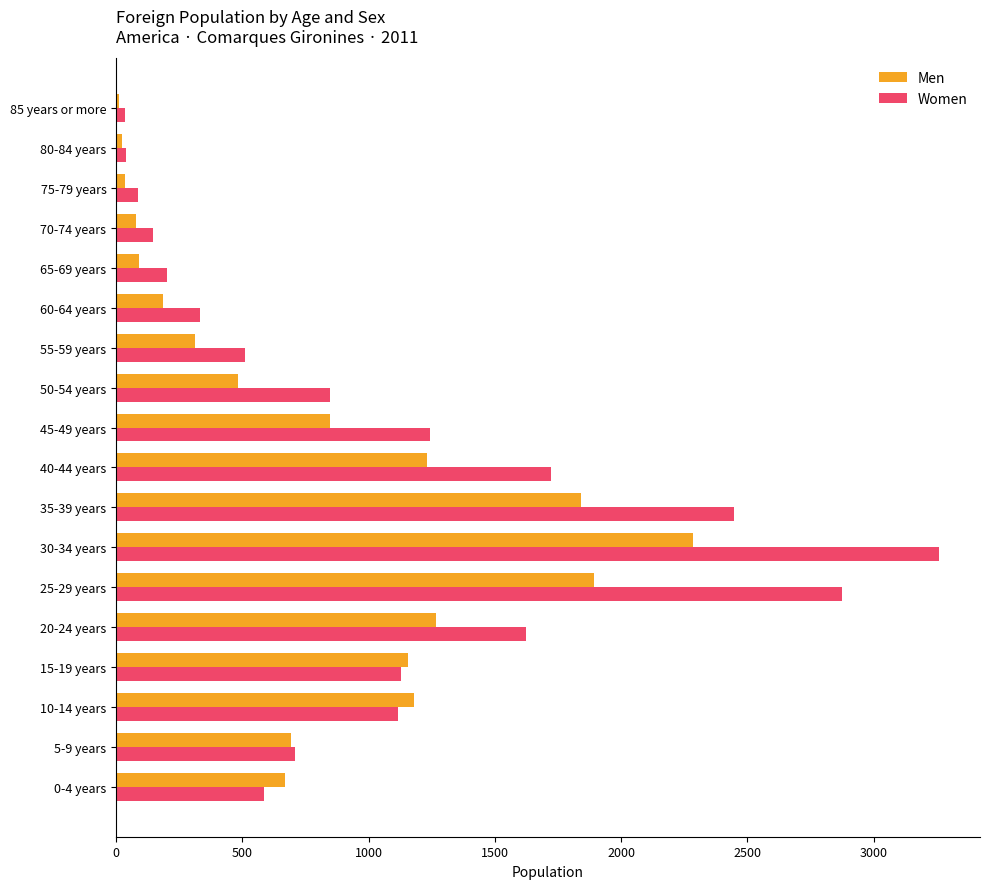

Which series has the largest total across all categories?

Women